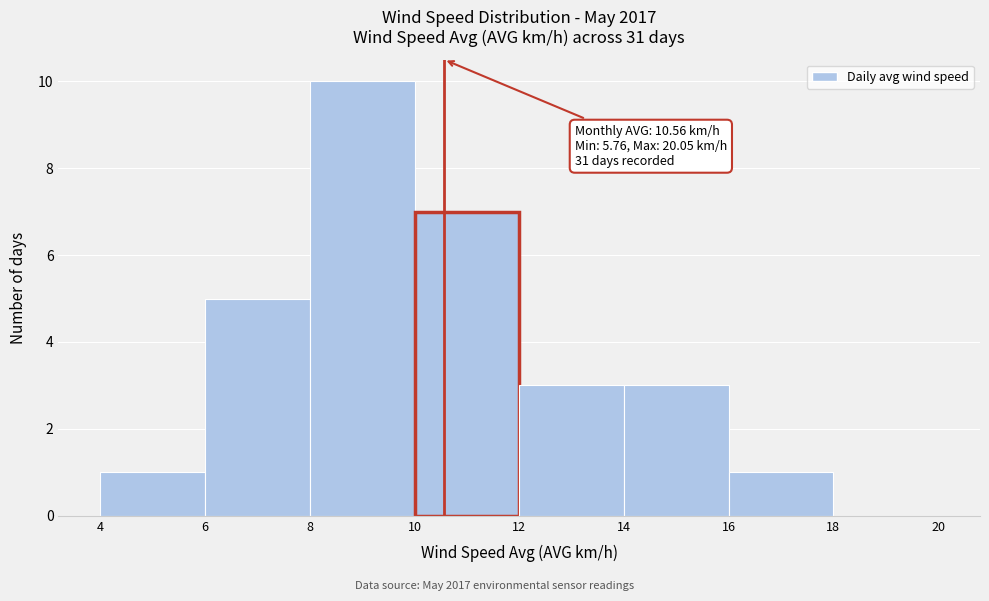

Over which range of the x-axis is the bar tallest?

8 to 10